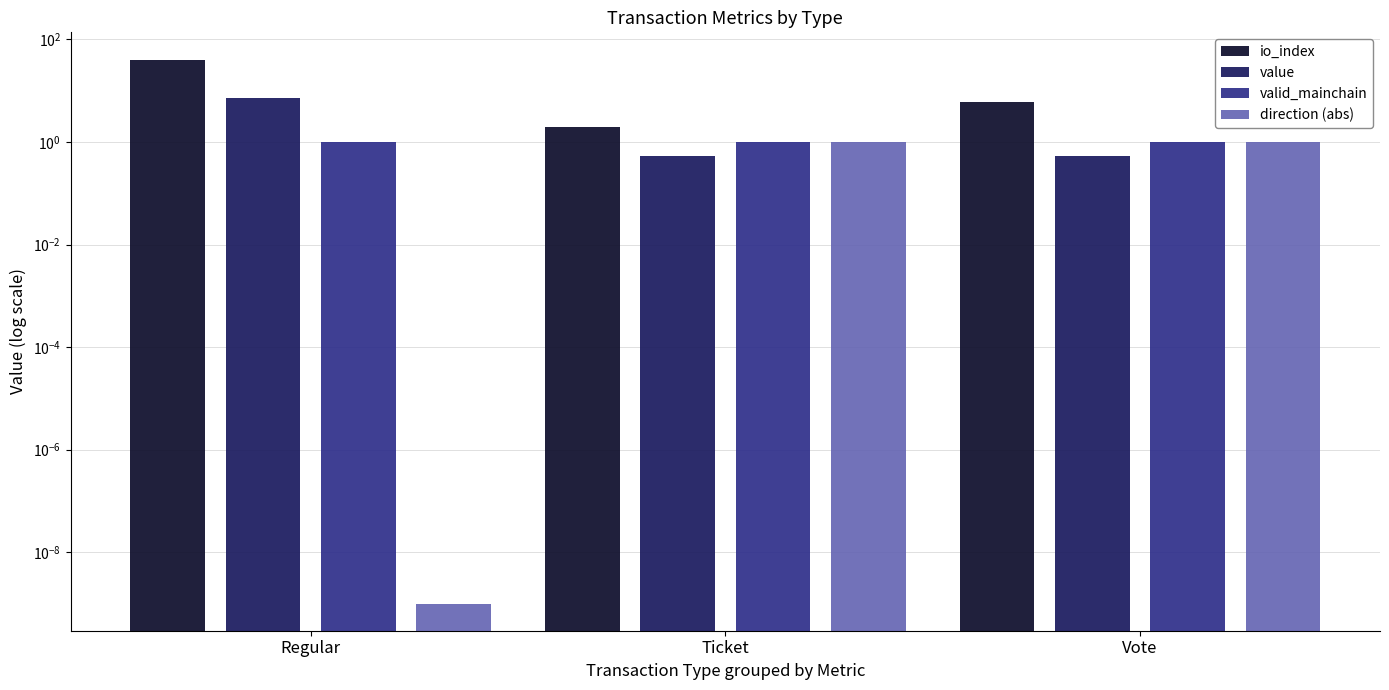

What is the label of the 3rd bar from the left?

Vote